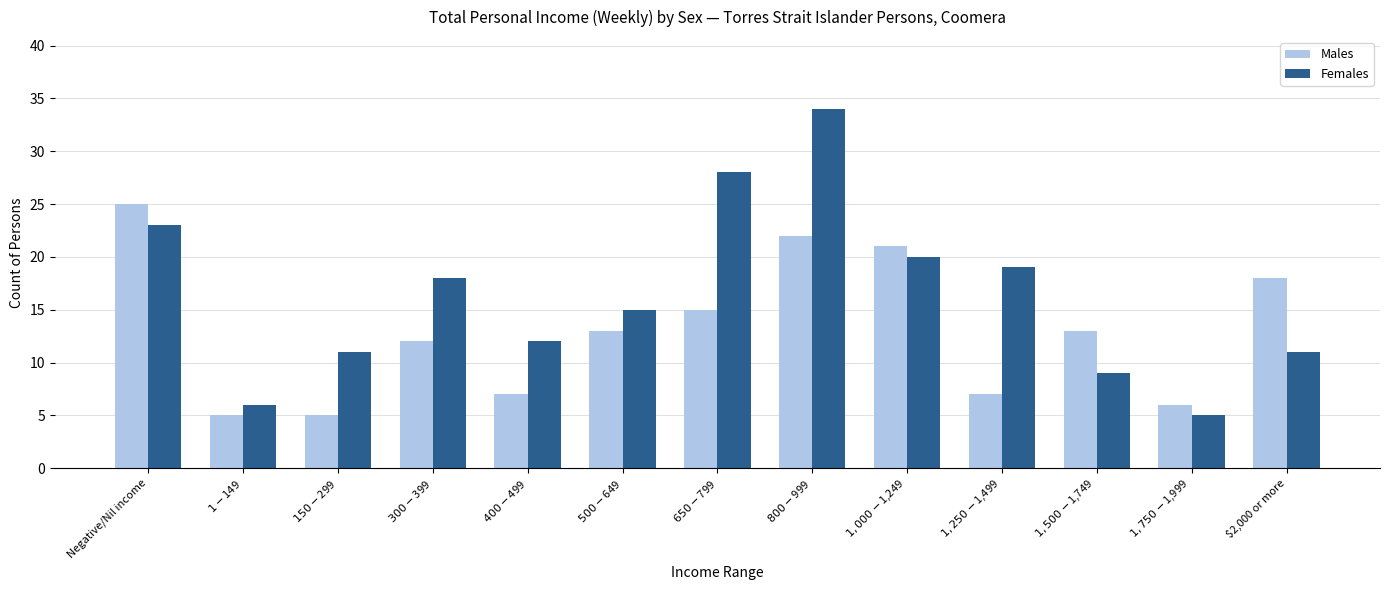

What is the label of the 2nd bar from the left?

$1-$149